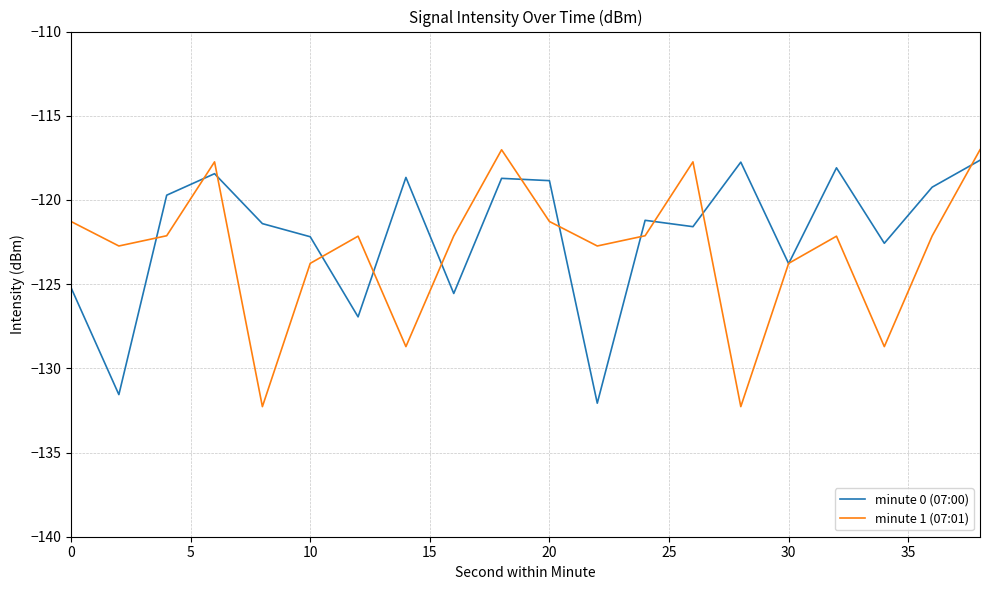

What is the maximum value for minute 0 (07:00)?

-117.6